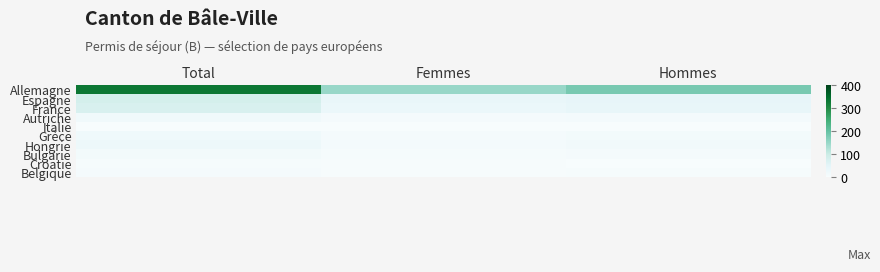

What is the greatest value displayed?

332